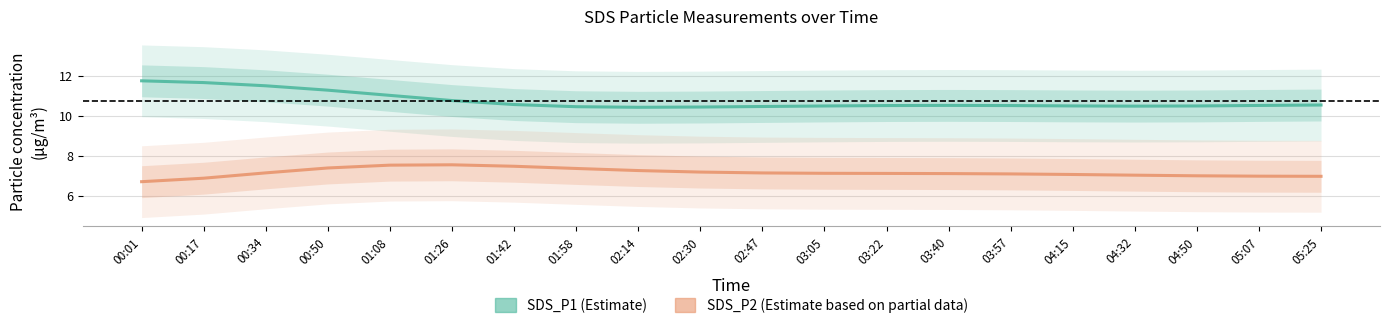

Reading left to right, transcribe all the data shown in this chart.

SDS_P1 (Estimate): 00:01=11.8	00:17=11.7	00:34=11.5	00:50=11.3	01:08=11.0	01:26=10.8	01:42=10.6	01:58=10.5	02:14=10.4	02:30=10.4	02:47=10.5	03:05=10.5	03:22=10.5	03:40=10.5	03:57=10.5	04:15=10.5	04:32=10.5	04:50=10.5	05:07=10.5	05:25=10.5
SDS_P2 (Estimate based on partial data): 00:01=6.7	00:17=6.9	00:34=7.1	00:50=7.4	01:08=7.5	01:26=7.5	01:42=7.5	01:58=7.4	02:14=7.3	02:30=7.2	02:47=7.1	03:05=7.1	03:22=7.1	03:40=7.1	03:57=7.1	04:15=7.1	04:32=7.0	04:50=7.0	05:07=7.0	05:25=7.0